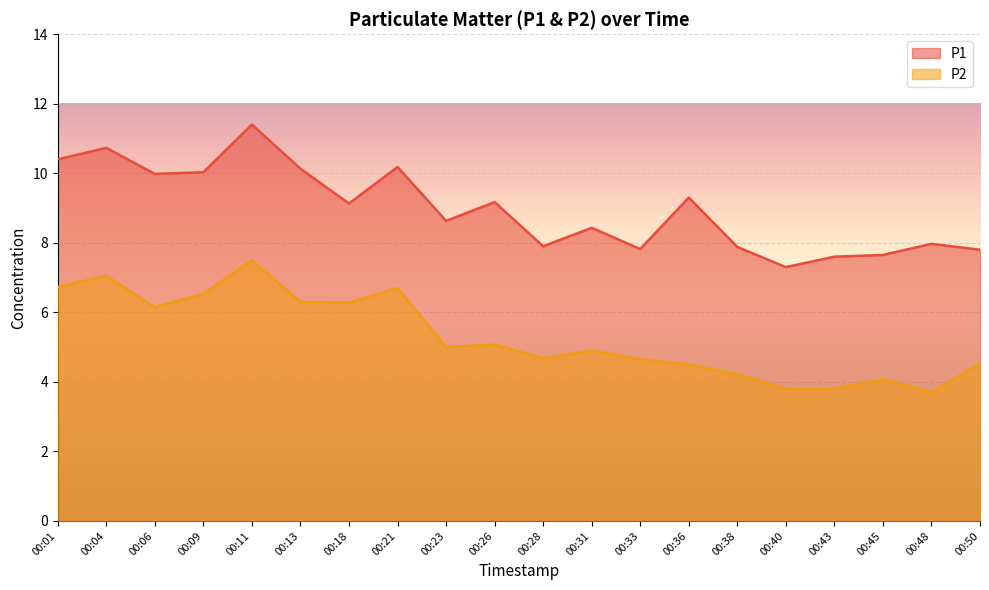

List the series in order of their overall mean, lowest first.

P2, P1